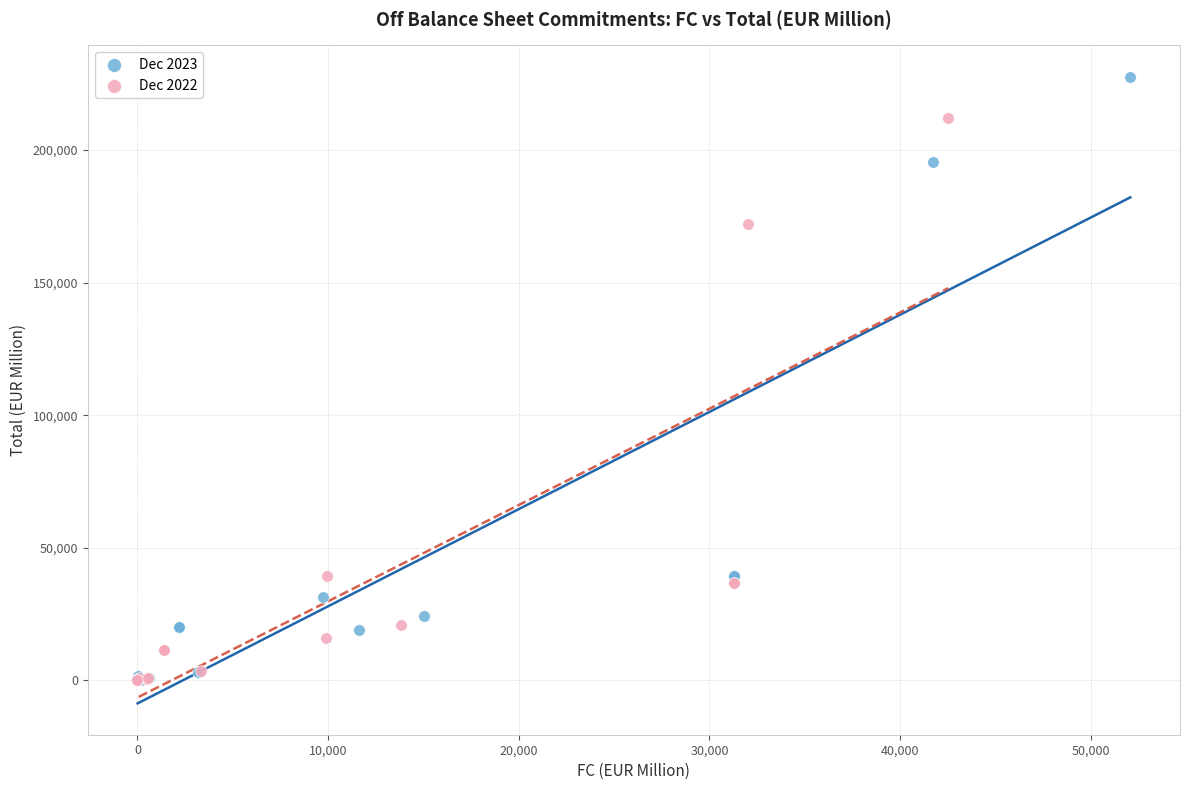

Which series has the widest spread of Y values?

Dec 2023